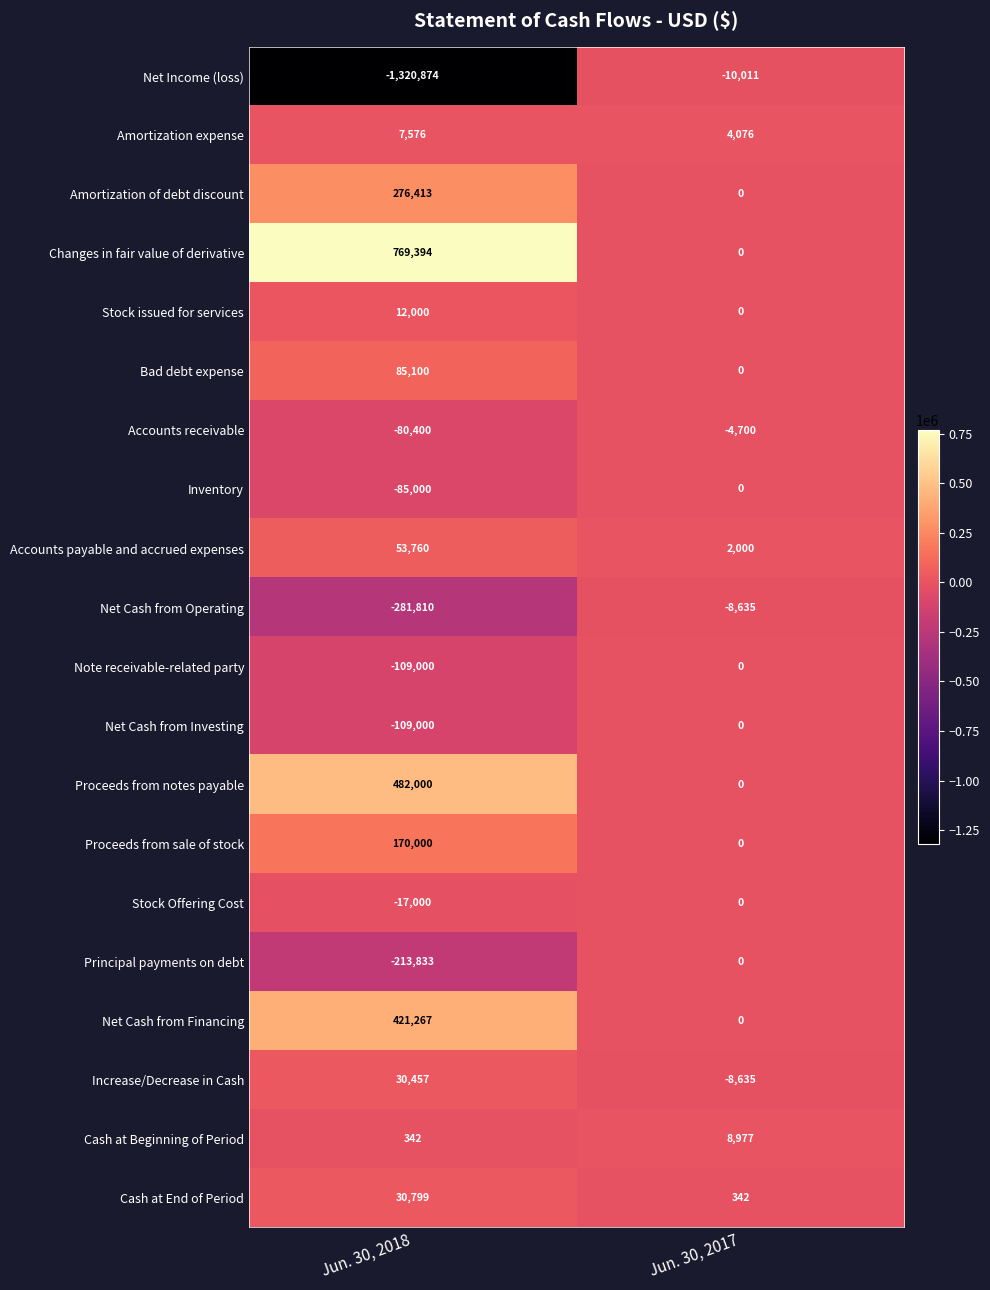

Between Jun. 30, 2018 and Jun. 30, 2017, which series saw the biggest shift?

Net Income (loss)